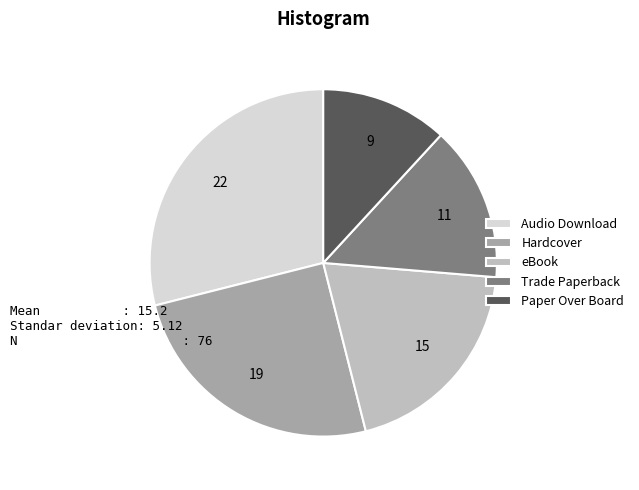

Rank the categories by value from lowest to highest.

Paper Over Board, Trade Paperback, eBook, Hardcover, Audio Download